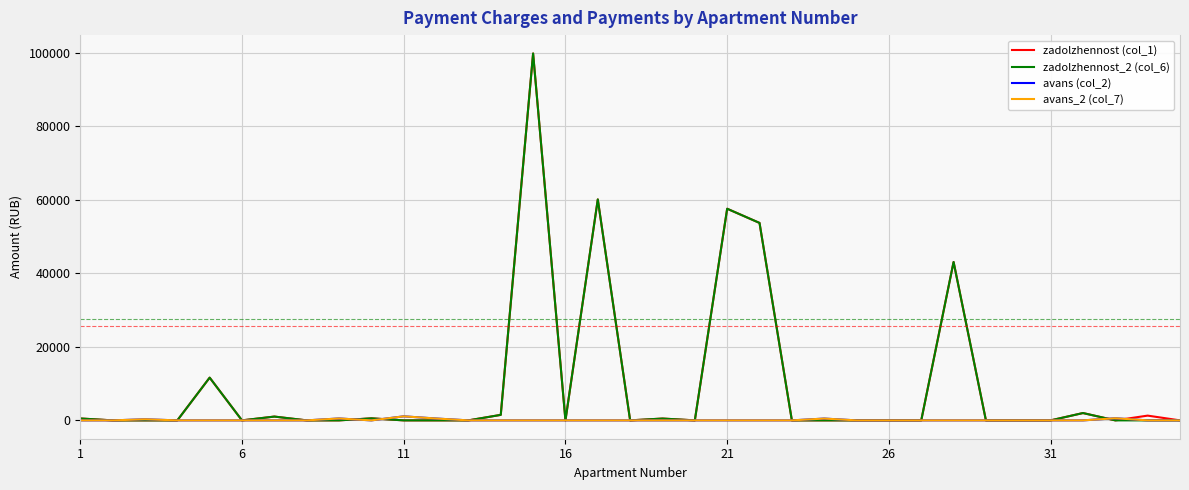

Does the chart display data point markers on the line(s)?

No